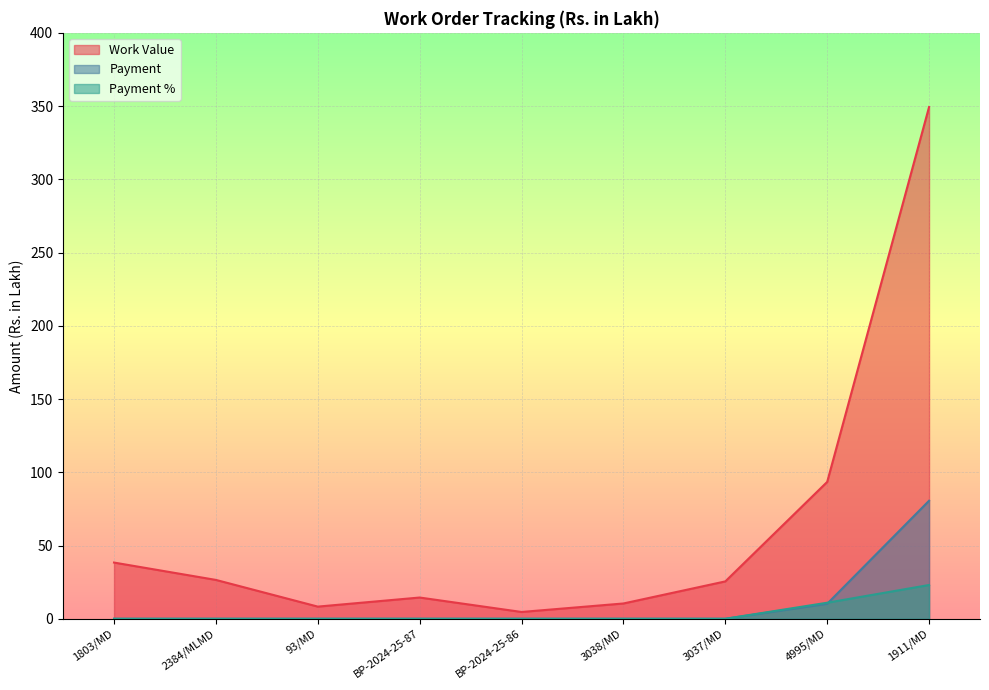

True or false: Work Value and Payment % intersect in this chart.

False